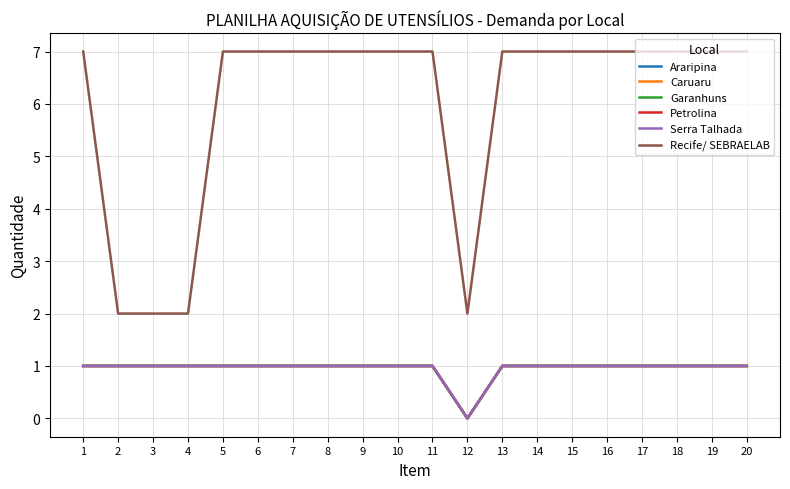

What is the difference between the Araripina values at 8 and 12?

1